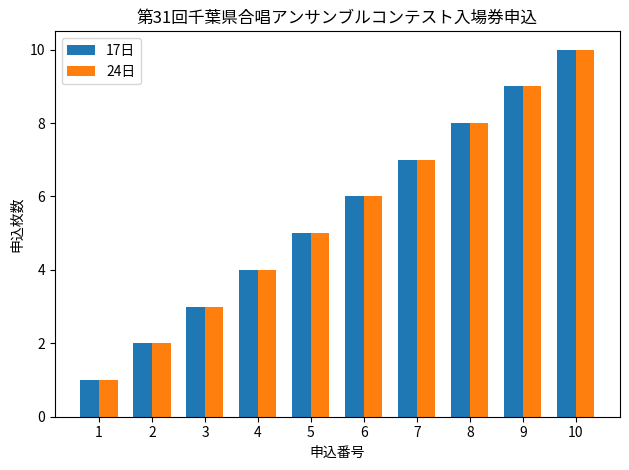

What is the smallest value displayed?

1